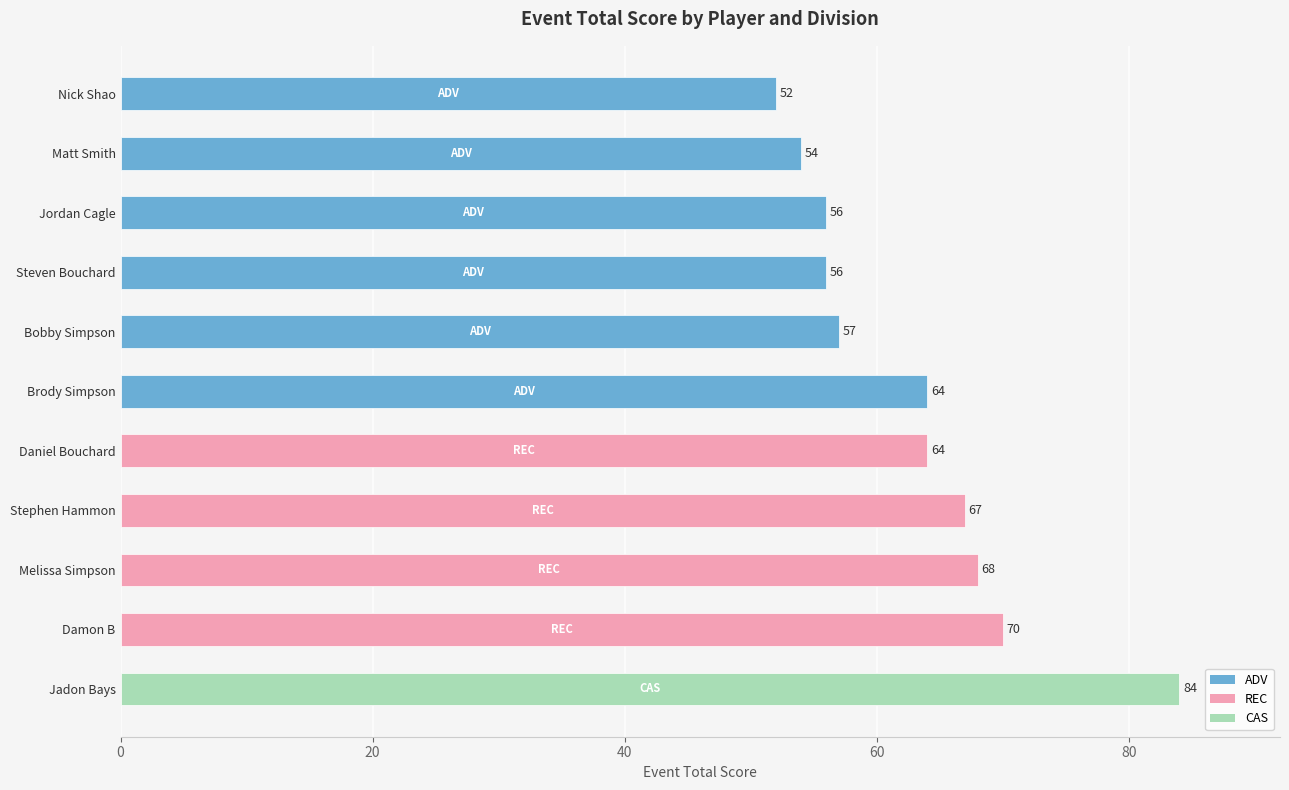

What is the difference between the maximum and minimum values?

32